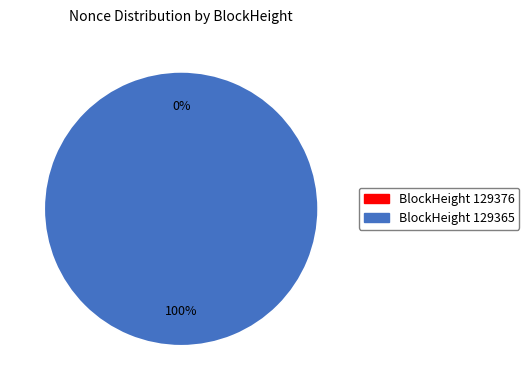

Rank the categories by value from lowest to highest.

129376, 129365